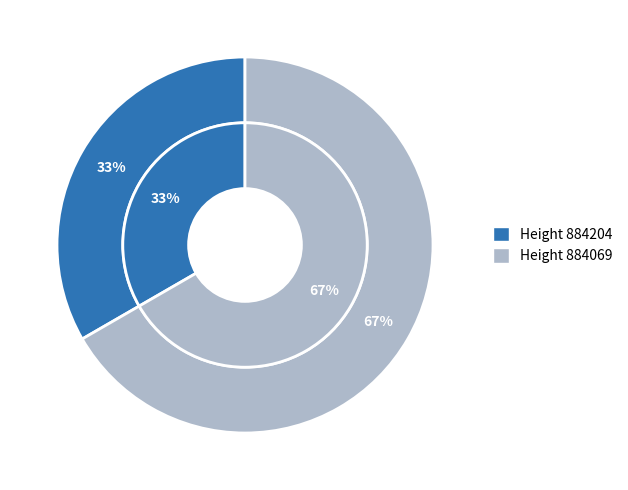

Do 884069 and 884204 together represent more than half of the pie?

Yes